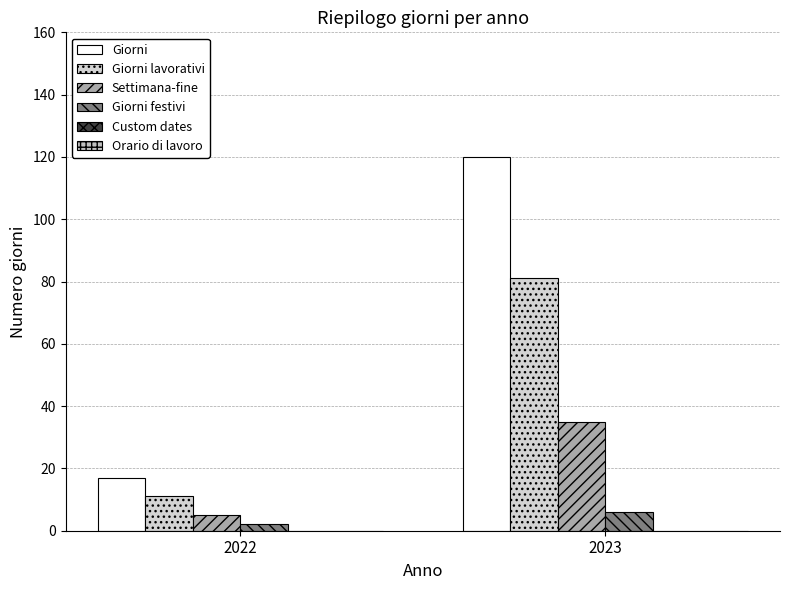

The value of Giorni at 2022 is 30. True or false?

False